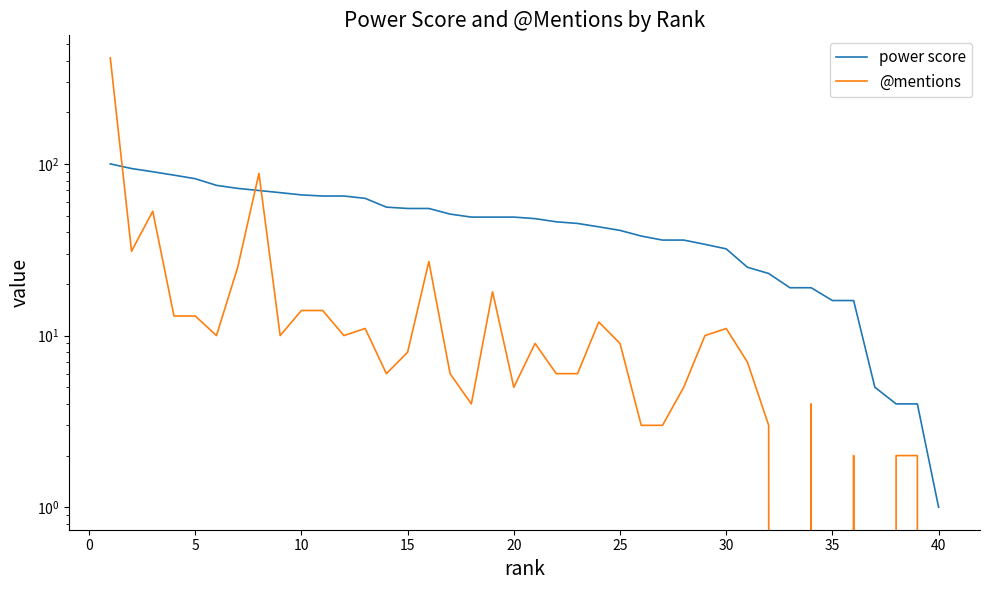

List the series in order of their peak value, lowest first.

power score, @mentions